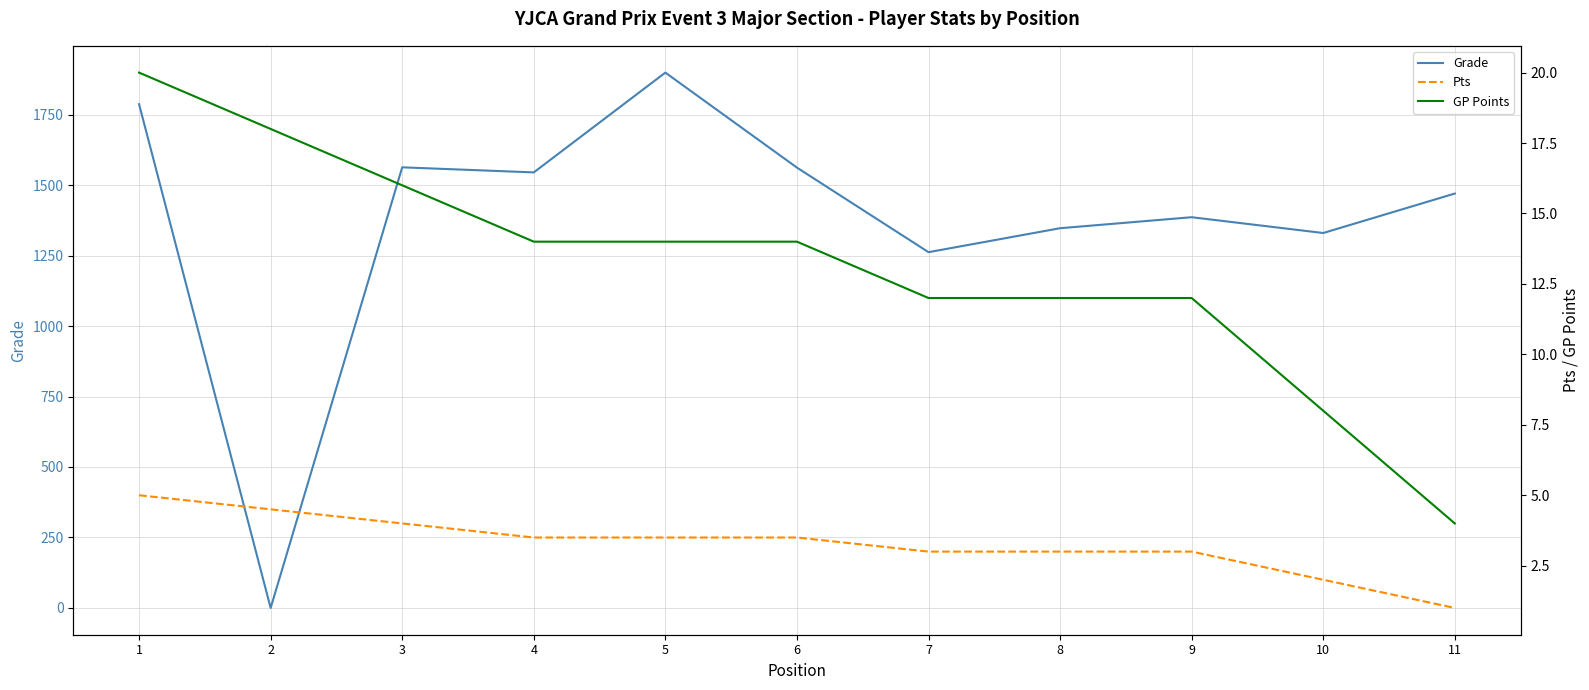

What is the sum of all Grade values?

15151.0